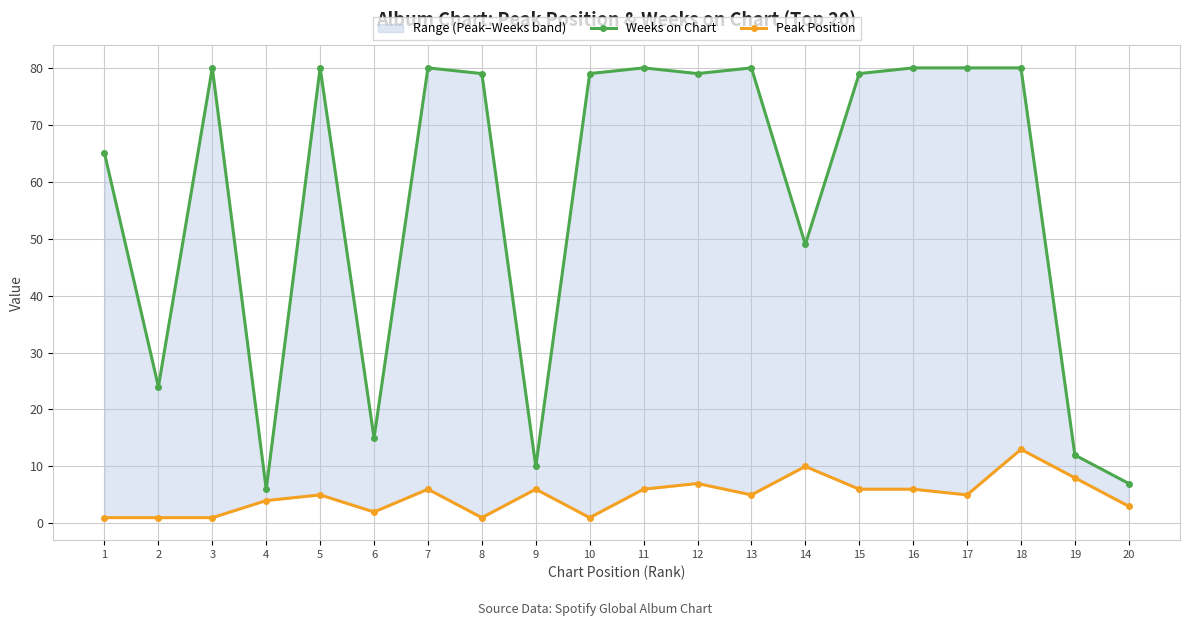

At 15, list the series in order from largest to smallest.

Weeks on Chart, Peak Position